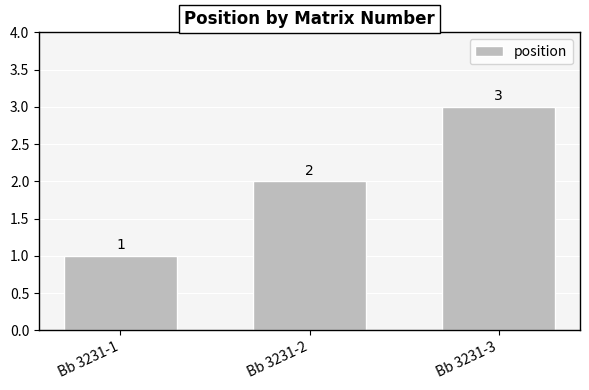

Read the value at Bb 3231-1.

1